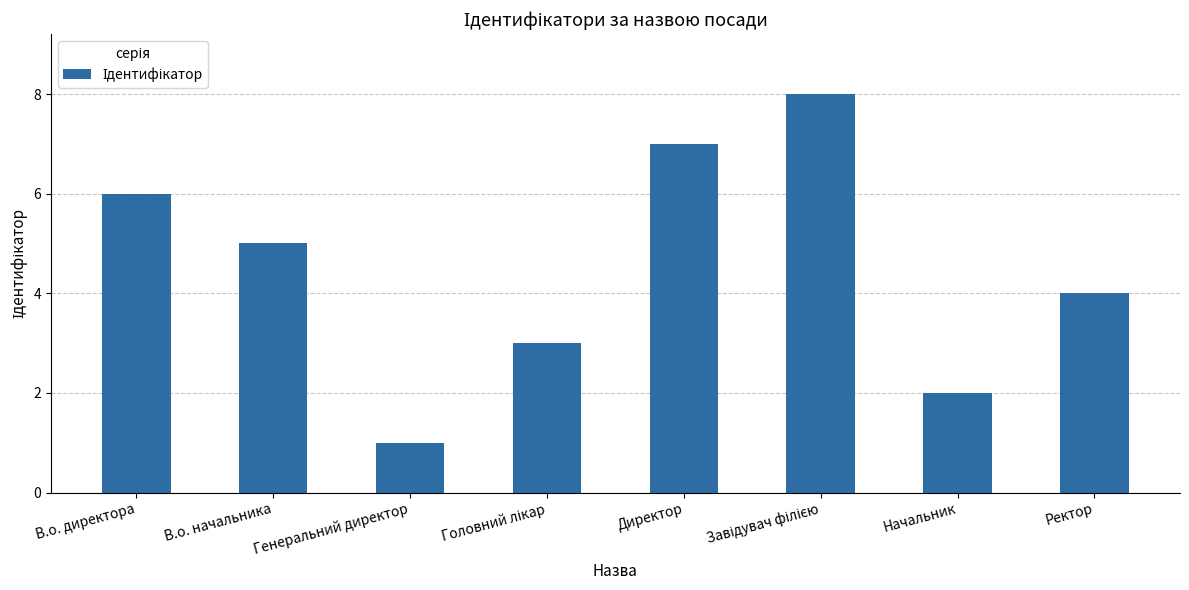

Are the bars horizontal?

No